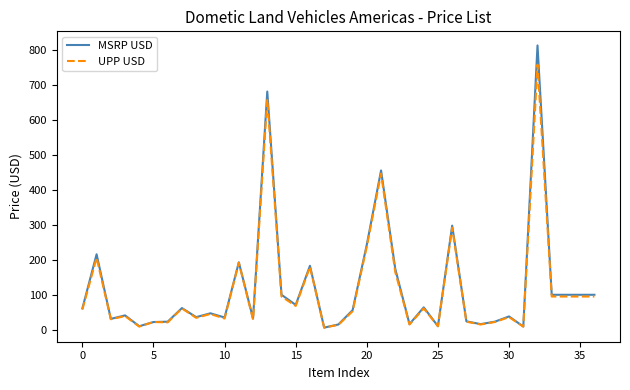

Which series has the largest range (max minus min)?

MSRP USD